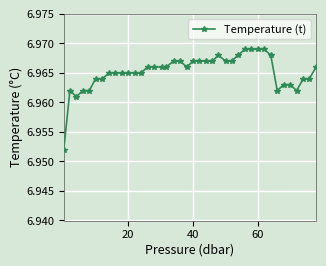

Reading left to right, extract all data points from this chart.

7.0	7.0	7.0	7.0	7.0	7.0	7.0	7.0	7.0	7.0	7.0	7.0	7.0	7.0	7.0	7.0	7.0	7.0	7.0	7.0	7.0	7.0	7.0	7.0	7.0	7.0	7.0	7.0	7.0	7.0	7.0	7.0	7.0	7.0	7.0	7.0	7.0	7.0	7.0	7.0